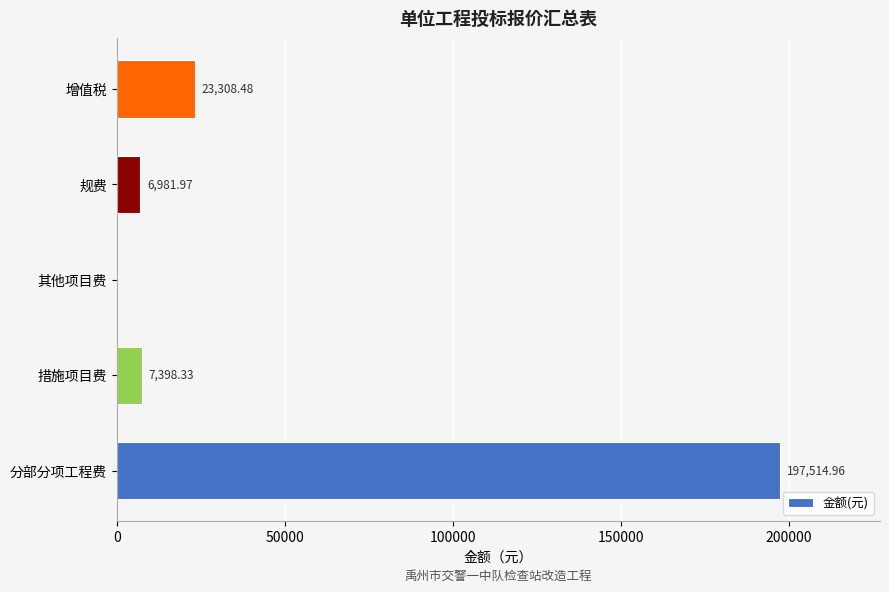

Between 其他项目费 and 增值税, which is larger?

增值税